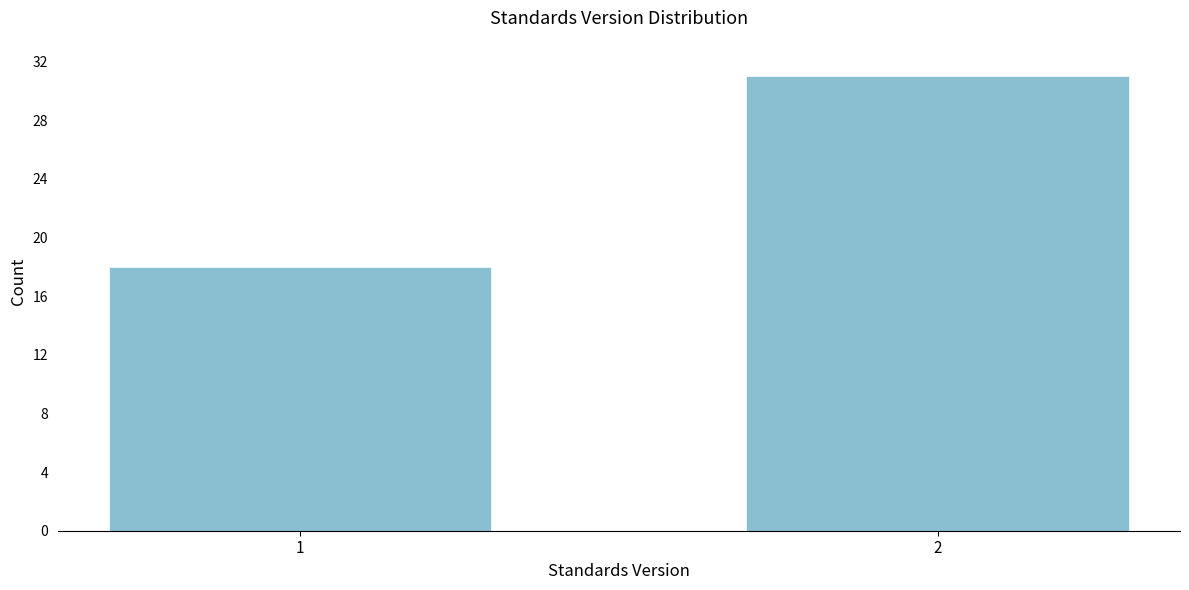

Reading left to right, what are all the values shown in this chart?

18	31